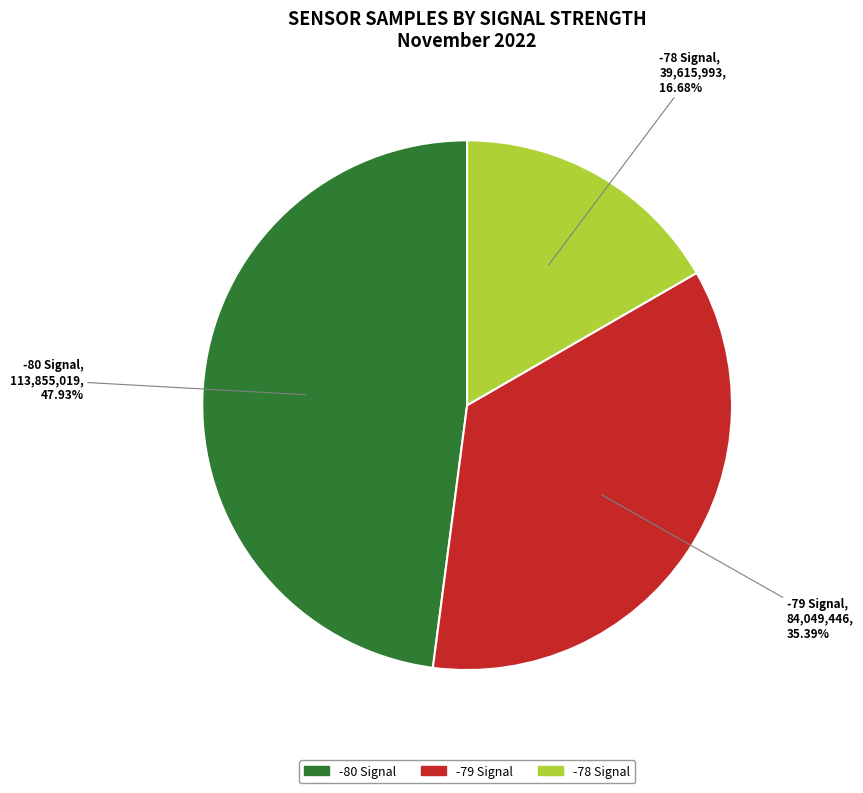

Does any single category account for the majority?

No